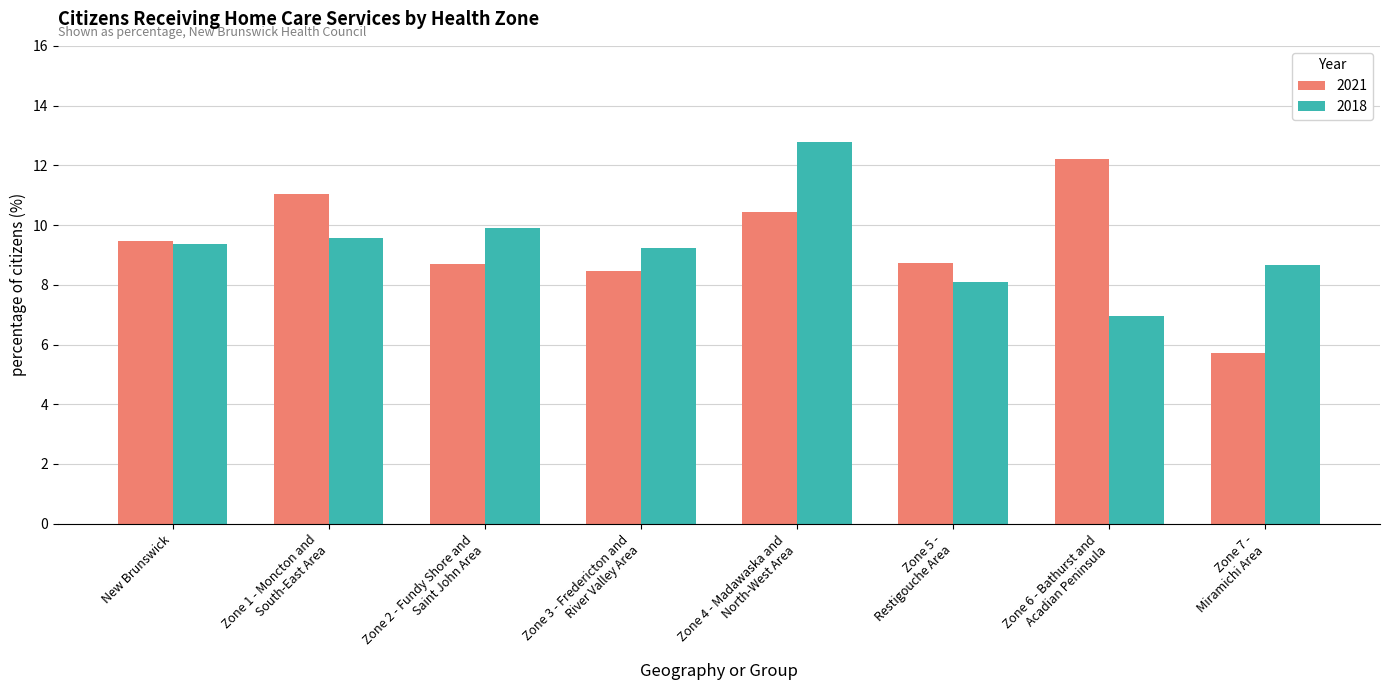

What is the difference between the second highest and minimum values in the 2018 series?

2.9